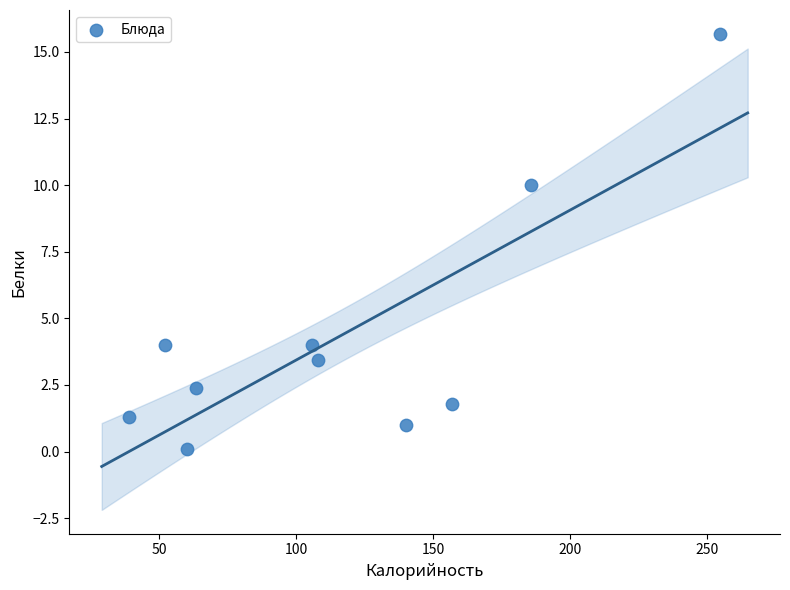

What is the range of Y values (max minus min)?

15.6